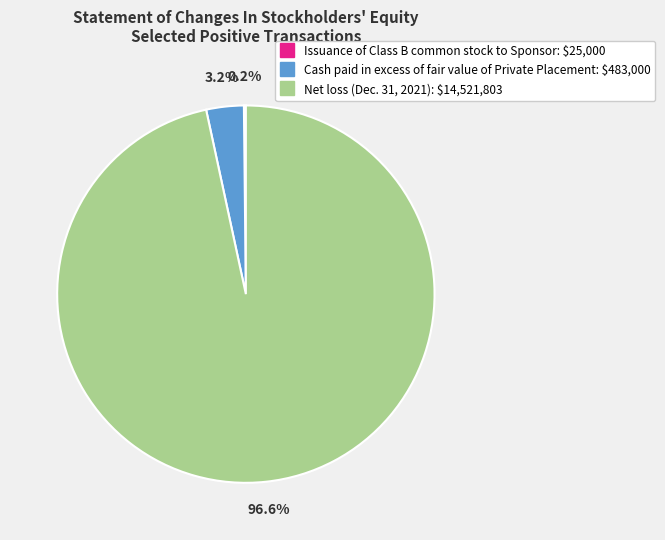

Is Cash paid in excess of fair value of Private Placement the majority of the pie?

No